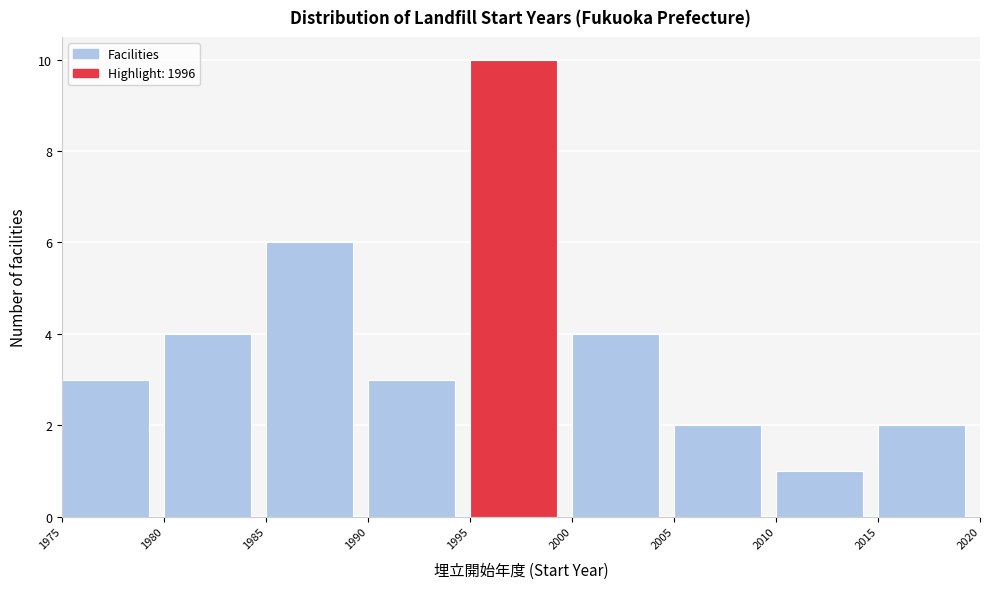

Reading left to right, transcribe this chart: for each bar, give the range it covers on the x-axis and its height. The values are not printed on the chart, so give them approximately, as read against the axis.

1975 to 1980: 3
1980 to 1985: 4
1985 to 1990: 6
1990 to 1995: 3
1995 to 2000: 10
2000 to 2005: 4
2005 to 2010: 2
2010 to 2015: 1
2015 to 2020: 2